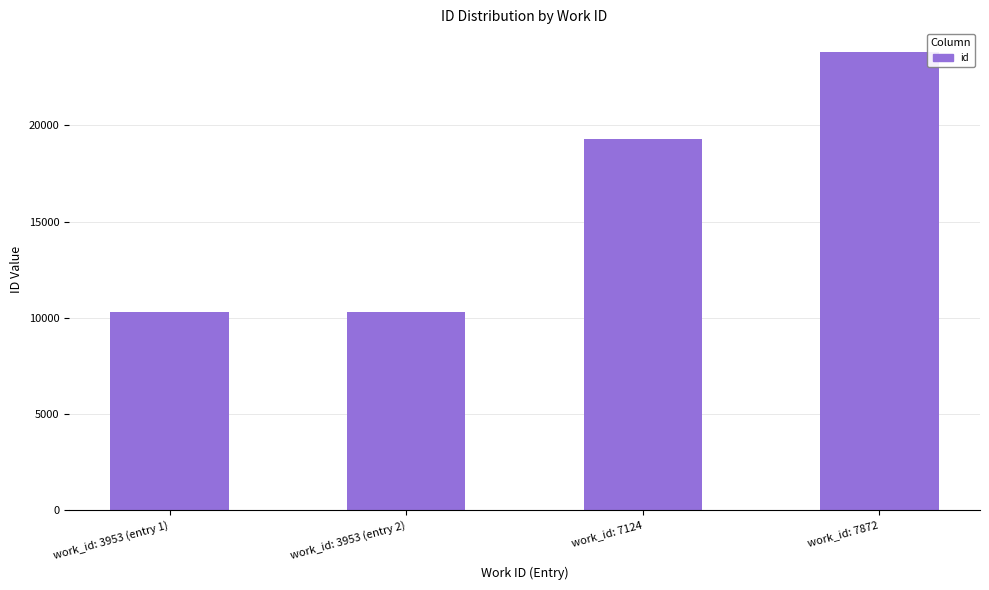

What is the ratio of the value at work_id: 3953 (entry 1) to the value at work_id: 7872?

0.4